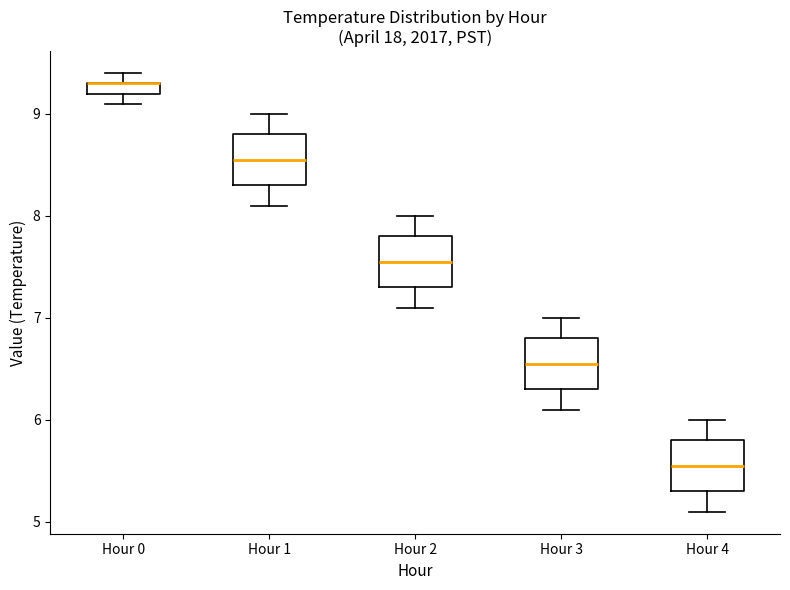

Where does the upper whisker of the box for Hour 3 end on the y-axis? The values are not printed on the chart, so give them approximately, as read against the axis.

7.0